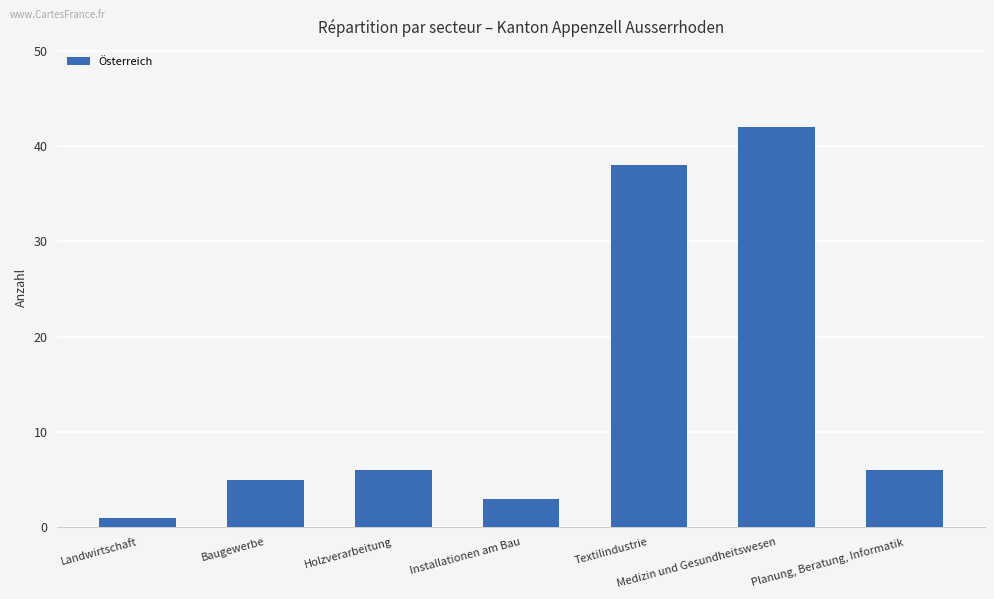

What is the sum of all values?

101